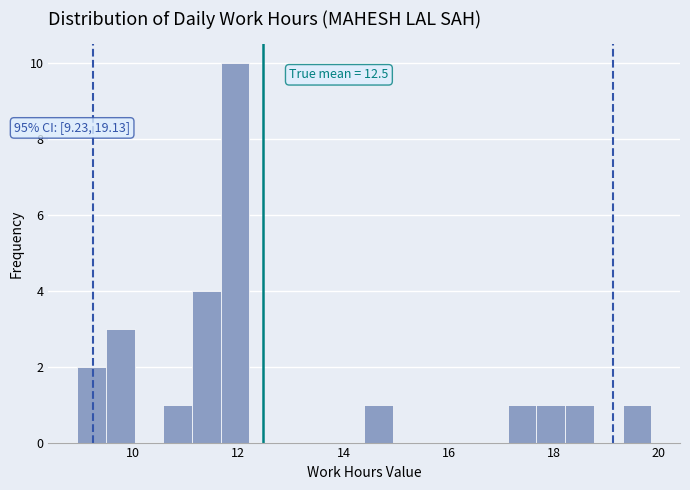

Around what value on the x-axis is the tallest bar? Give the approximate position of its centre, as read against the axis.

12.0